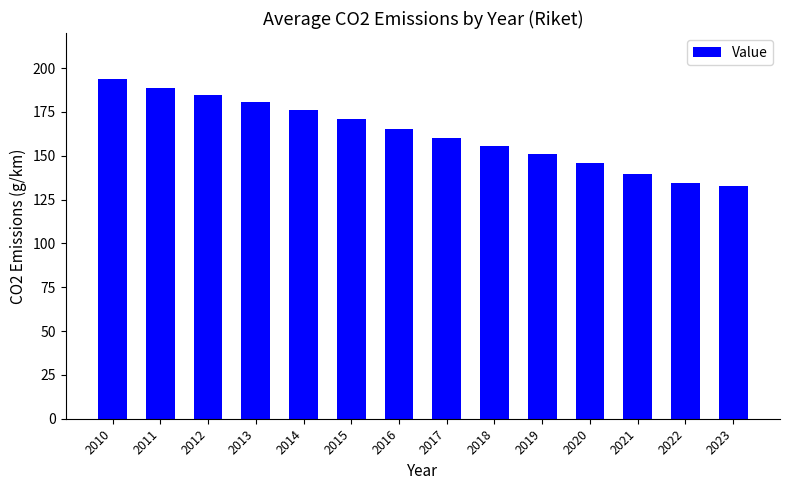

Approximately how many times larger is the value at 2011 compared to 2021?

1.4